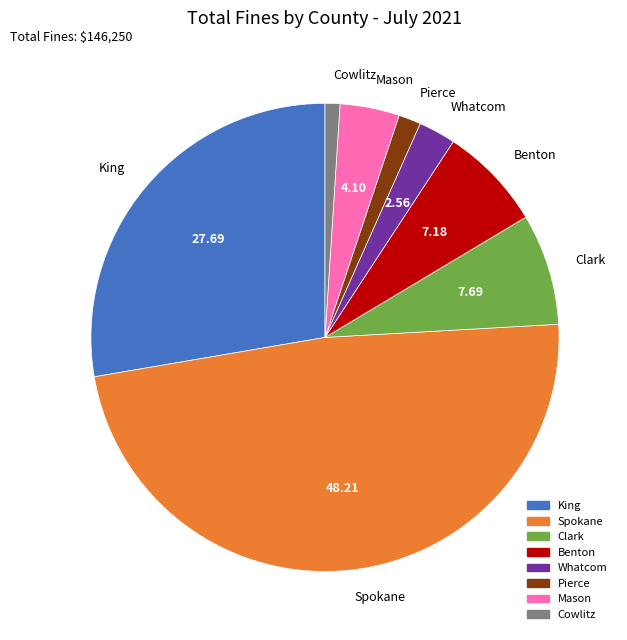

Rank the categories by value from lowest to highest.

Cowlitz, Pierce, Whatcom, Mason, Benton, Clark, King, Spokane